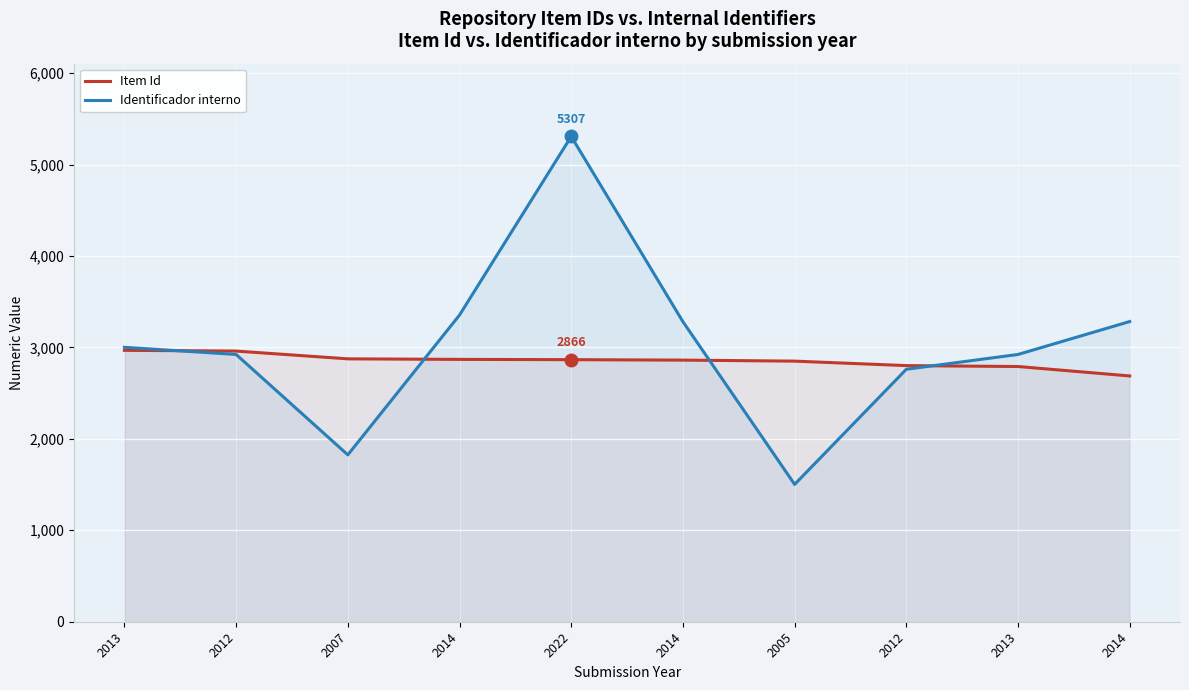

Is it true that Item Id equals 2968 at 2013?

True